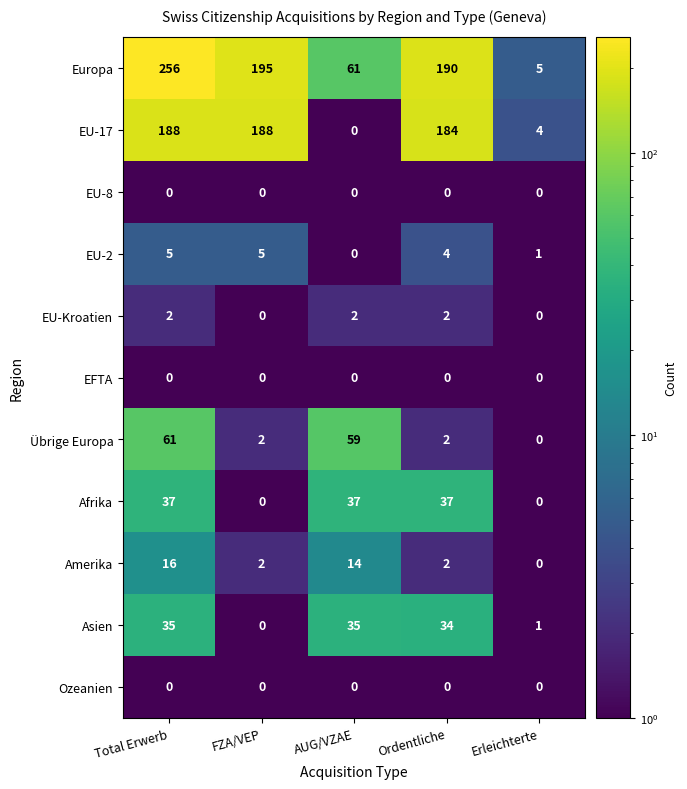

At which category is the sum across all series the highest?

Total Erwerb